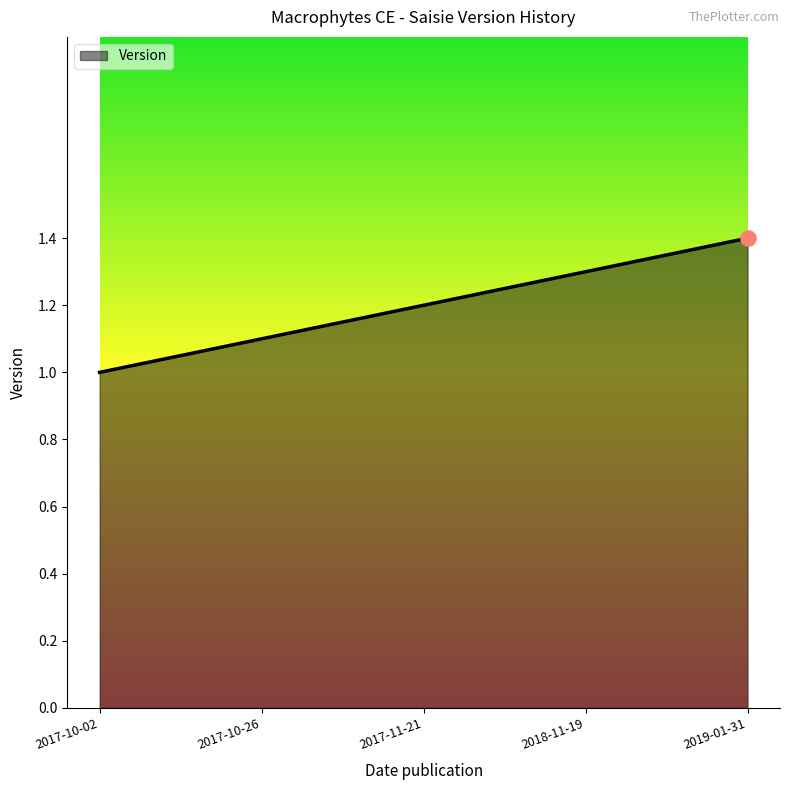

What is the ratio of the value at 2017-11-21 to the value at 2017-10-02?

1.2